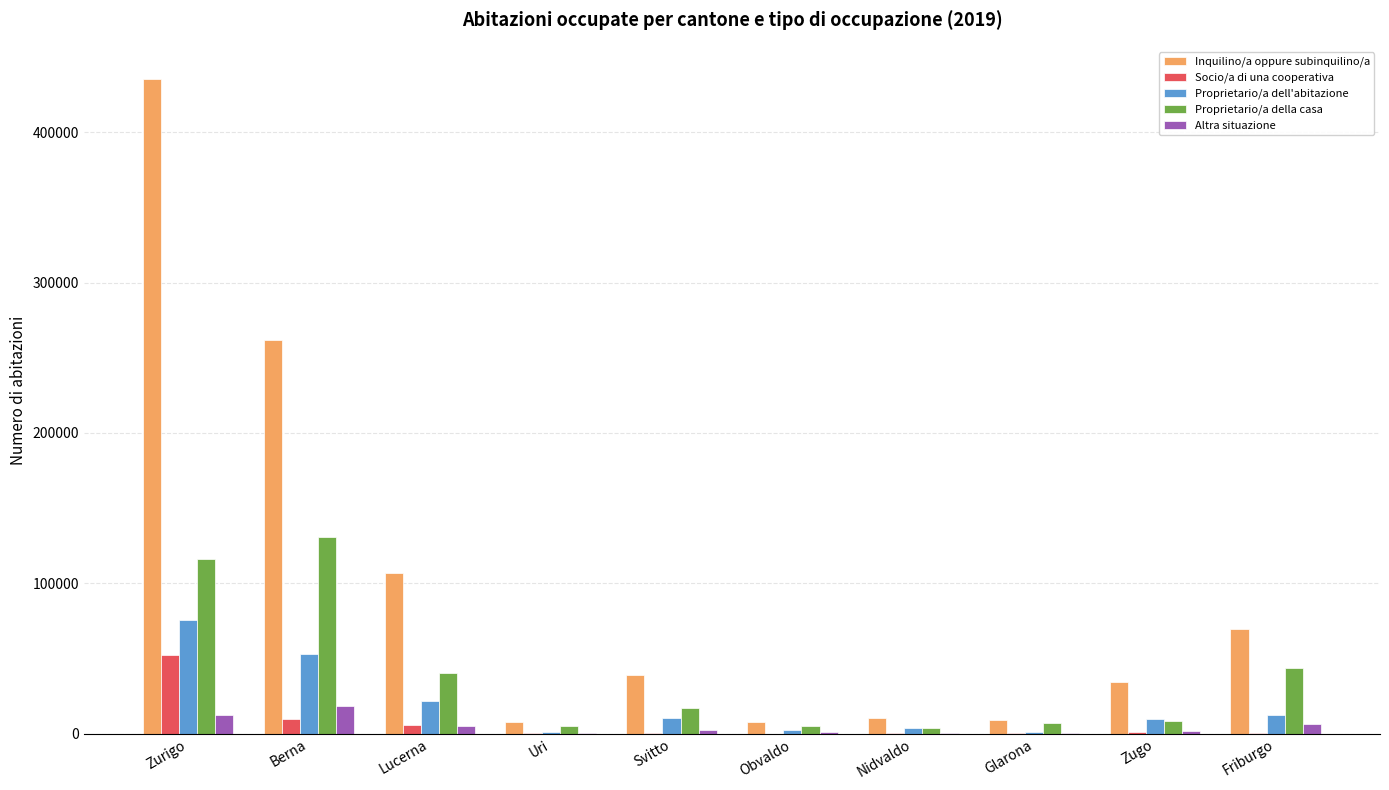

Between Berna and Nidvaldo, which series saw the biggest shift?

Inquilino/a oppure subinquilino/a